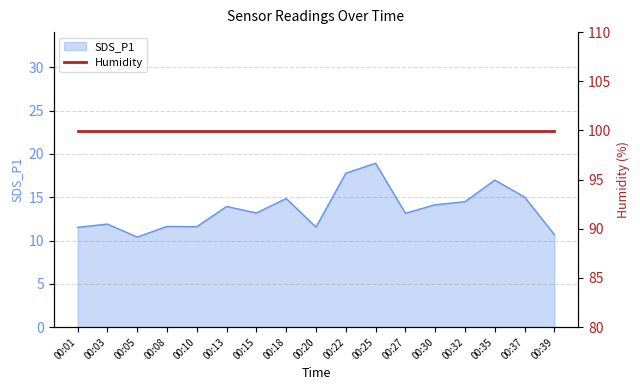

What is the approximate value at 00:30?

14.1